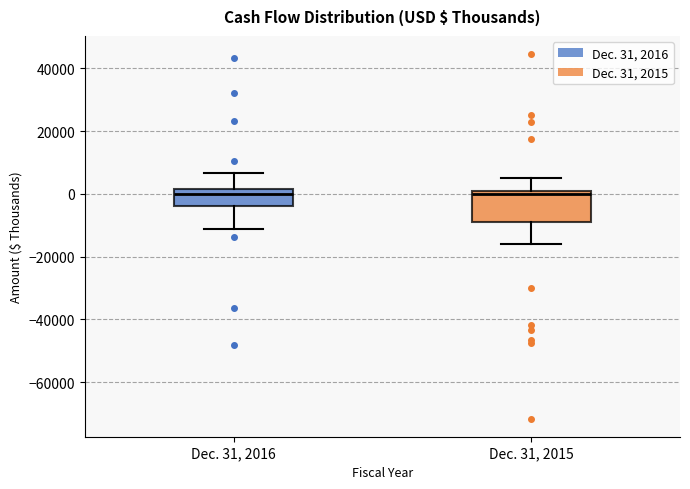

Where does the upper whisker of the box for Dec. 31, 2015 end on the y-axis? The values are not printed on the chart, so give them approximately, as read against the axis.

4000